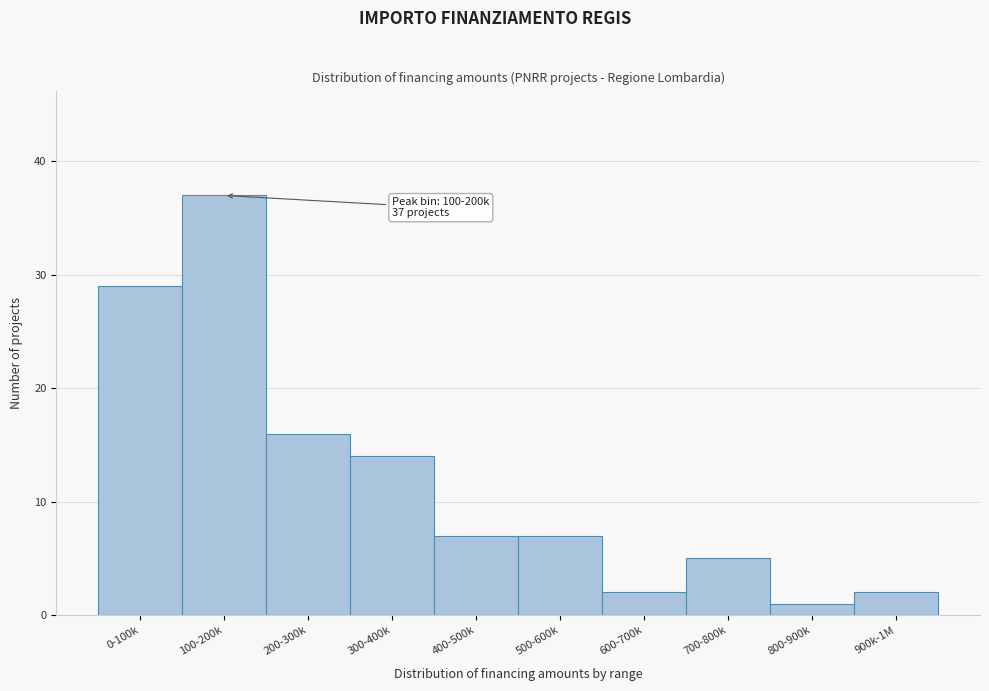

Reading right to left, what are all the values shown in this chart?

900k-1M=2	800-900k=1	700-800k=5	600-700k=2	500-600k=7	400-500k=7	300-400k=14	200-300k=16	100-200k=37	0-100k=29